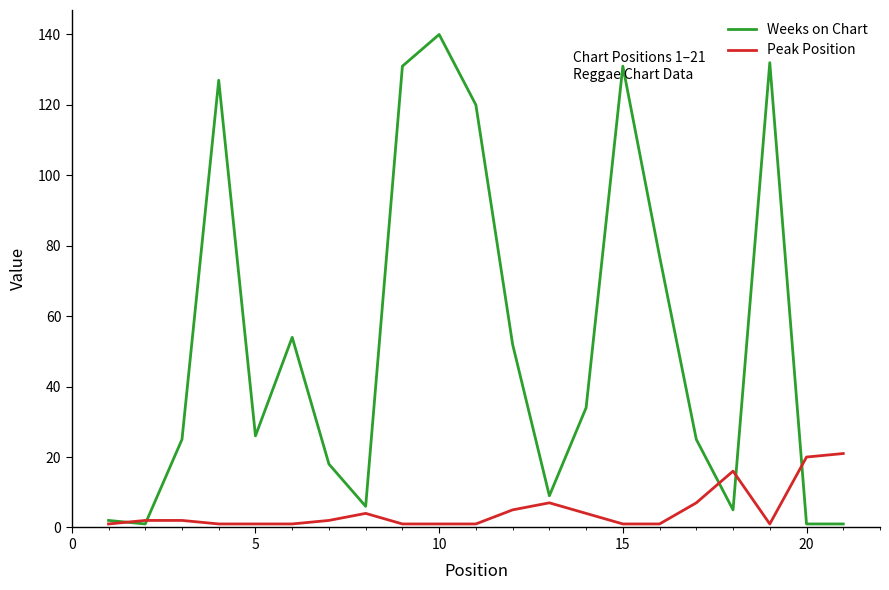

Which series has the largest range (max minus min)?

Weeks on Chart